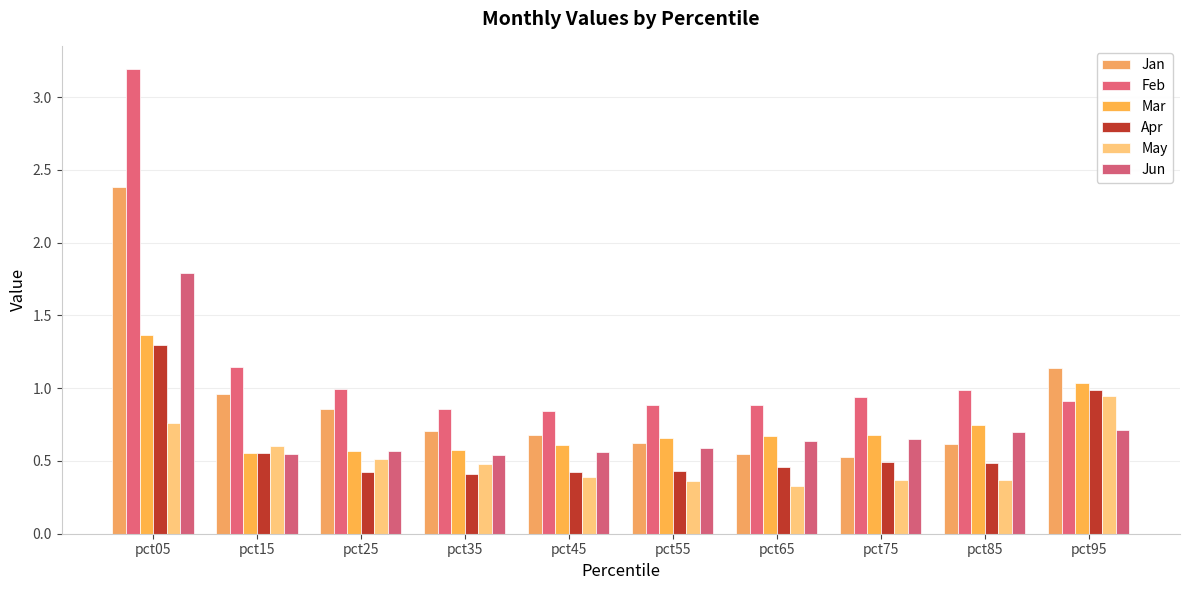

At which label is May closest to 0?

pct65